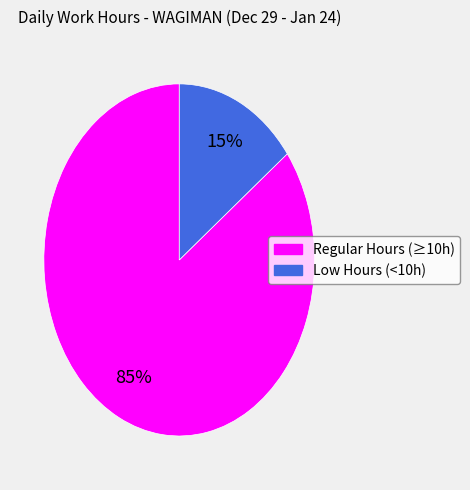

Does any single category account for the majority?

Yes